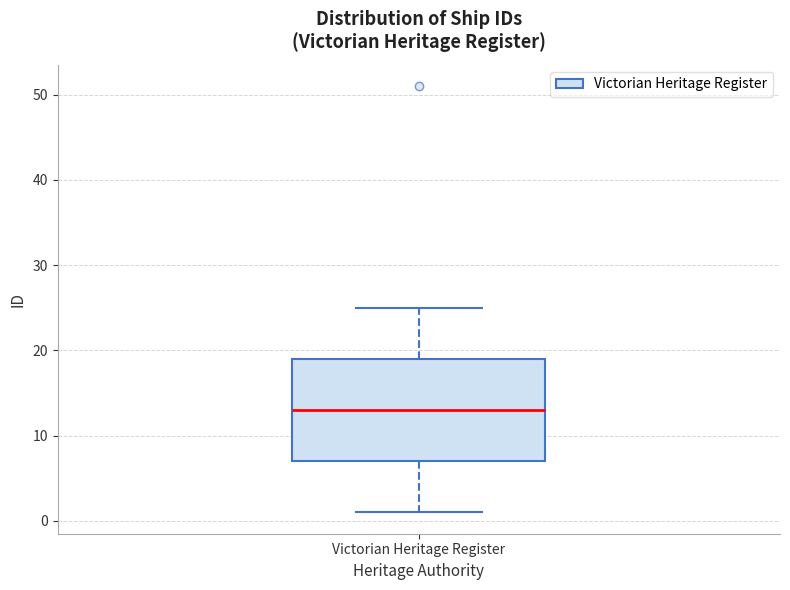

Where does the median line of the box for Victorian Heritage Register sit on the y-axis? The values are not printed on the chart, so give them approximately, as read against the axis.

13